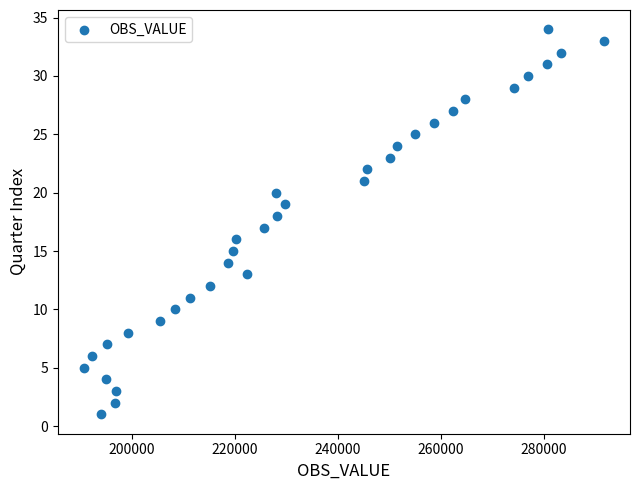

What is the range of Y values (max minus min)?

33